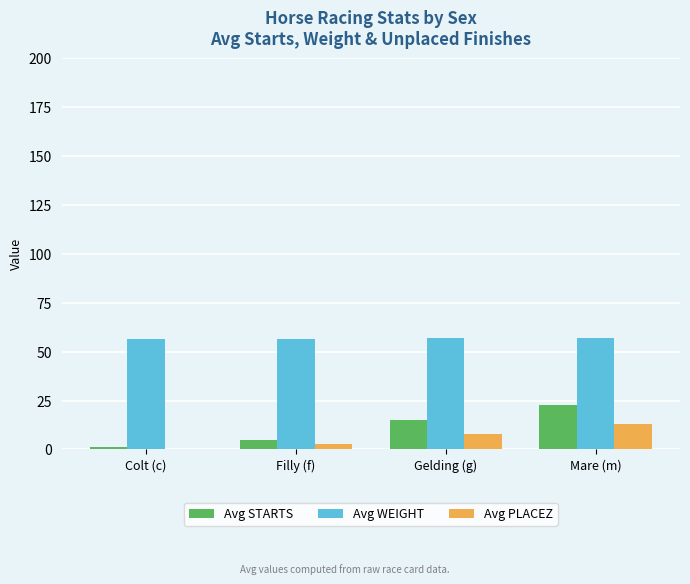

Is it true that Avg STARTS equals 1.0 at Colt (c)?

True